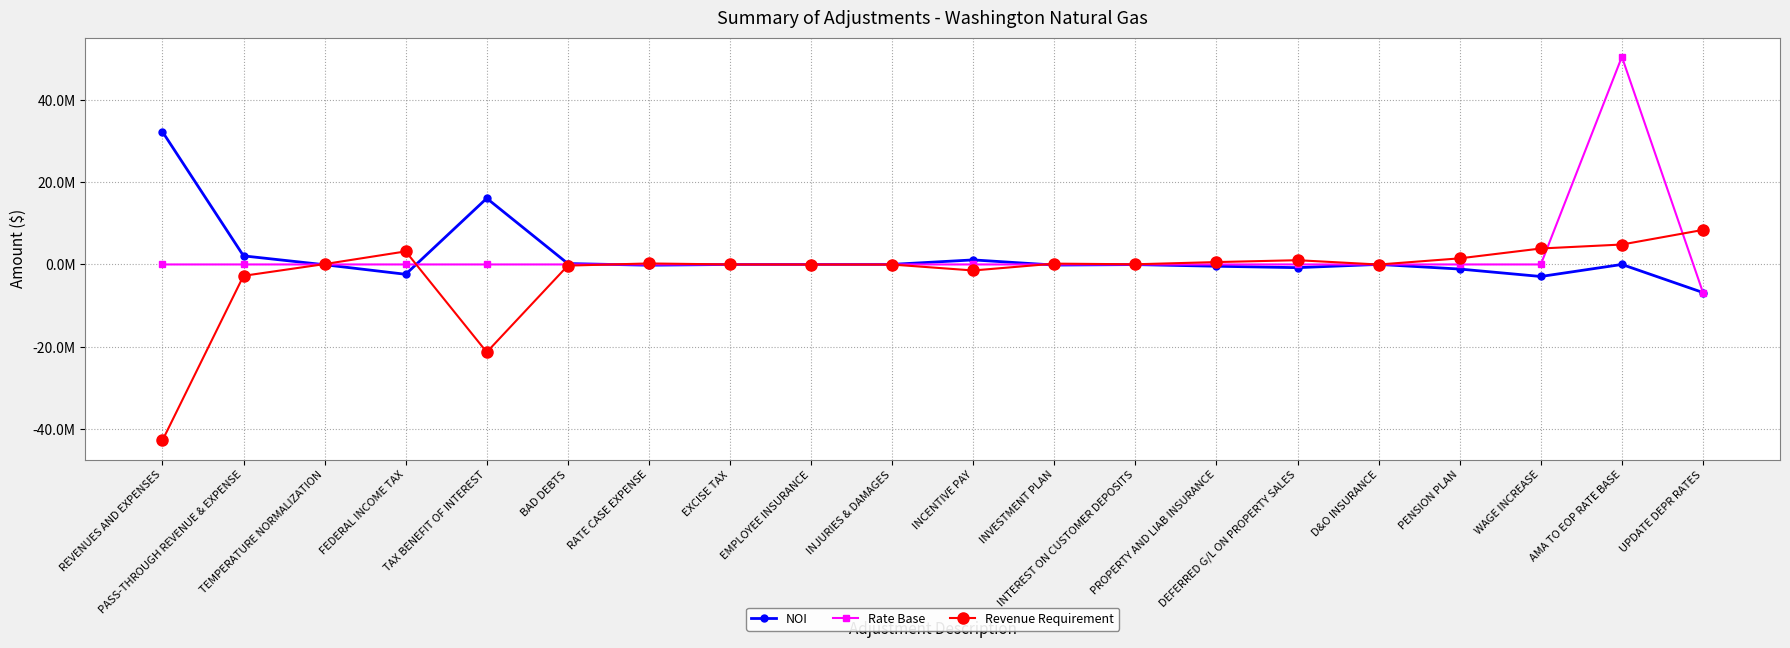

How many times do Rate Base and NOI cross each other?

8